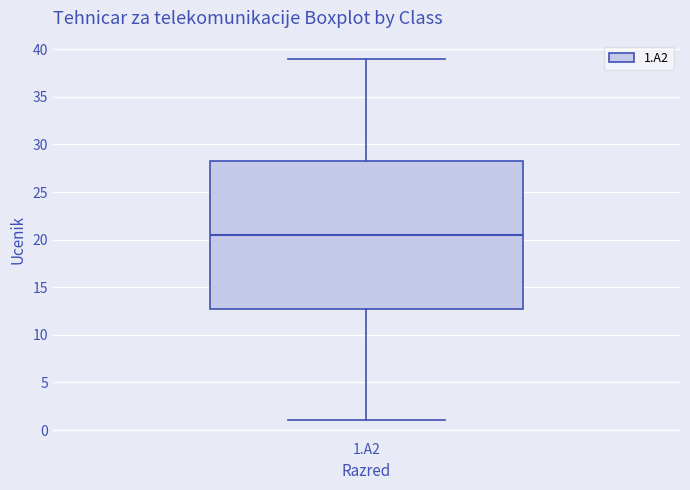

Where is the upper edge of the box for 1.A2 on the y-axis? The values are not printed on the chart, so give them approximately, as read against the axis.

28.5